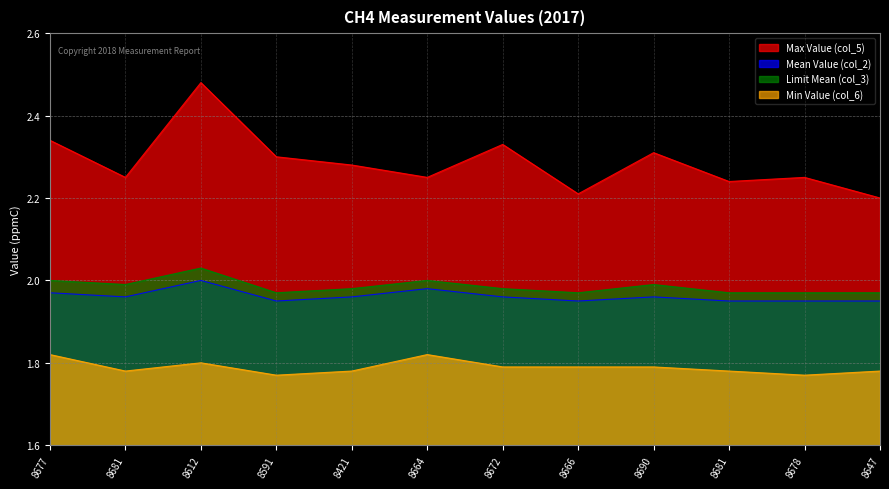

Is it true that Mean Value (col_2) equals 1.9 at 8666?

True